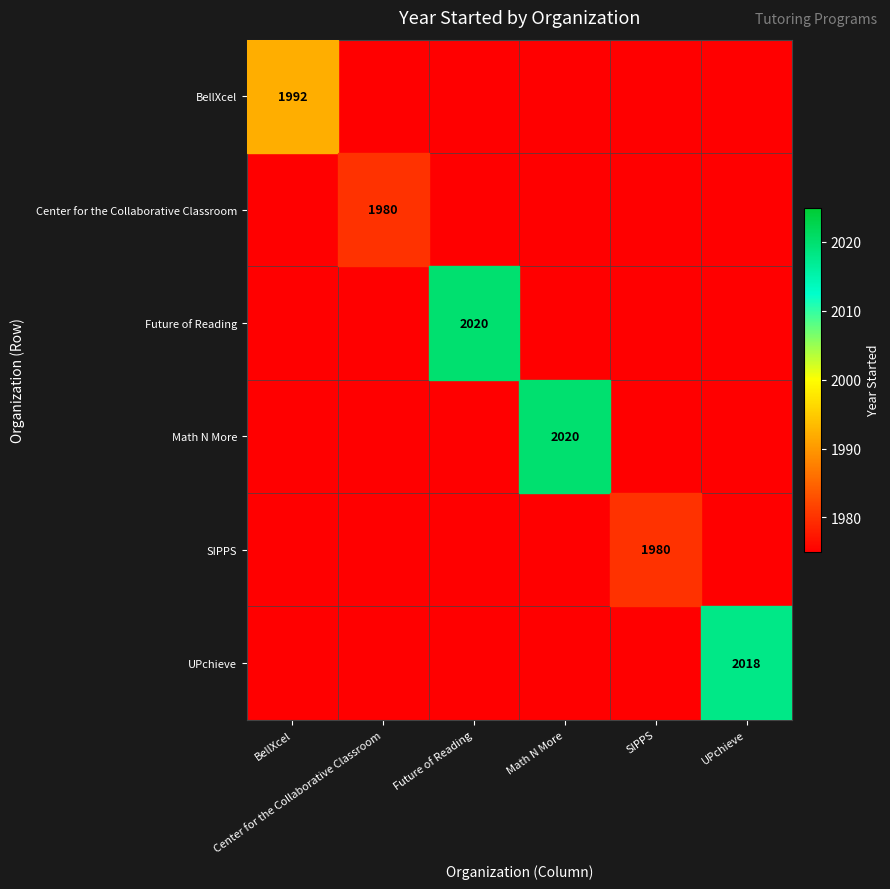

What is the spread (max minus min) of values at 0?

1992